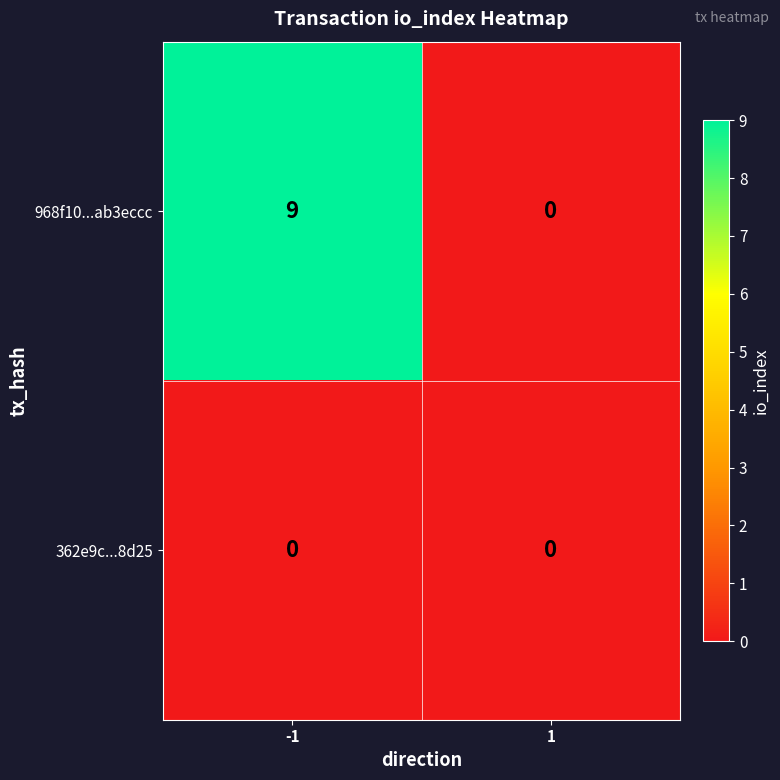

At which category is the sum across all series the highest?

-1